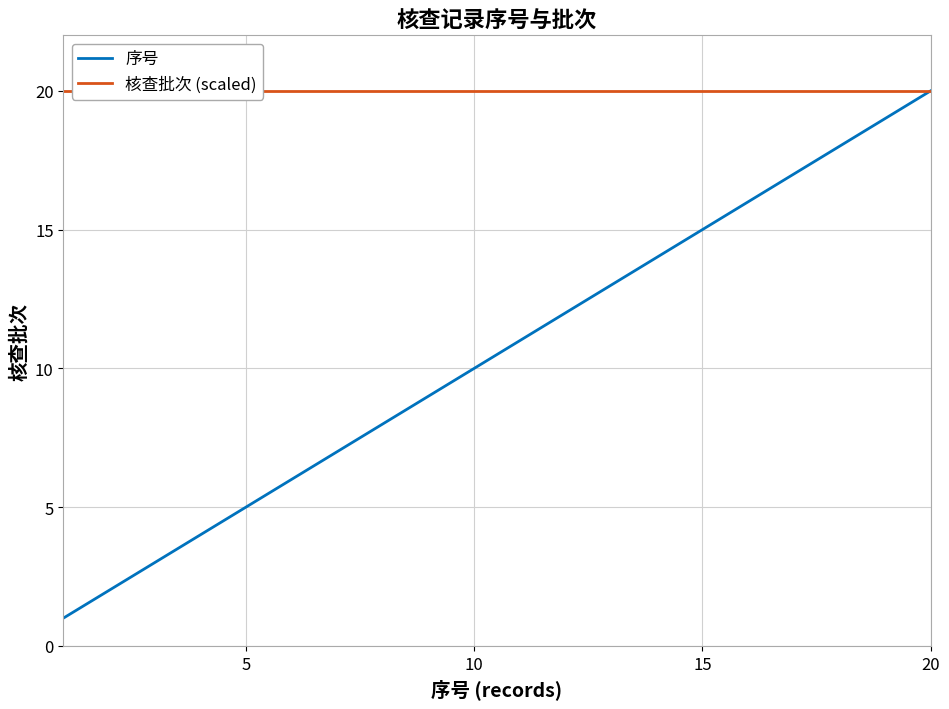

How many lines are shown in the chart?

2